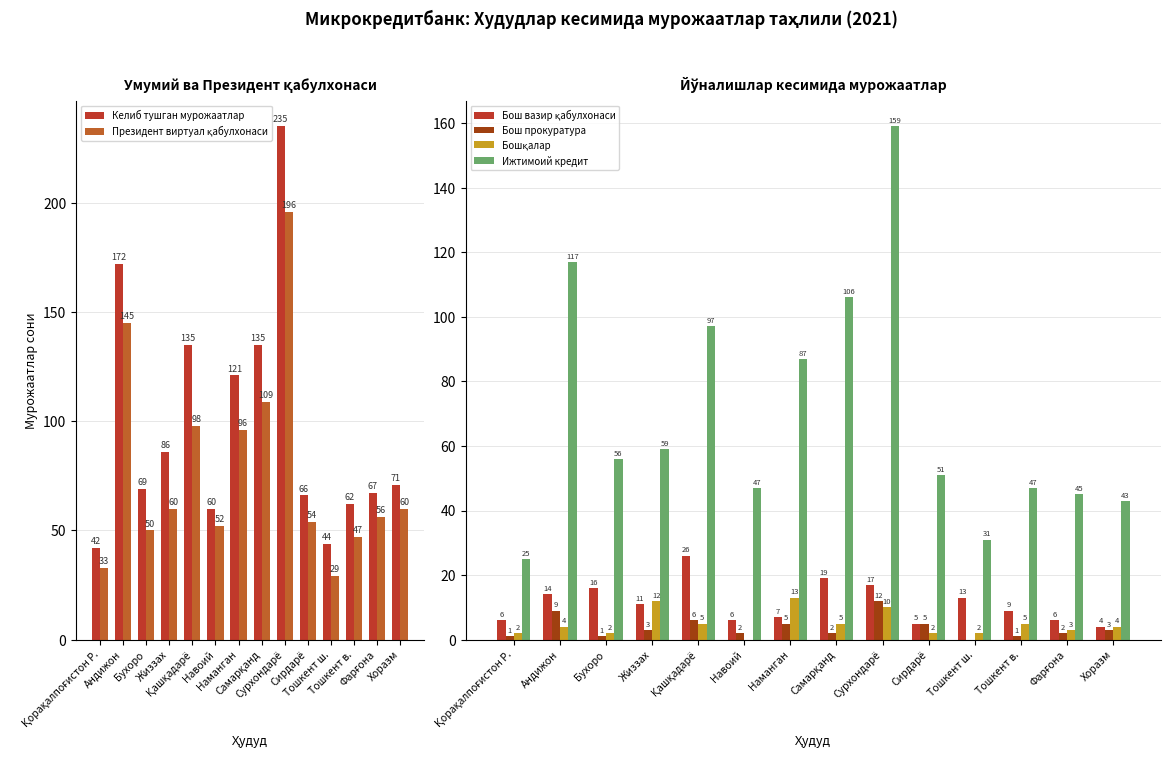

List the labels in order of Бош прокуратура value, smallest first.

Тошкент ш., Қорақалпоғистон Р., Бухоро, Тошкент в., Навоий, Самарқанд, Фарғона, Жиззах, Хоразм, Наманган, Сирдарё, Қашқадарё, Андижон, Сурхондарё